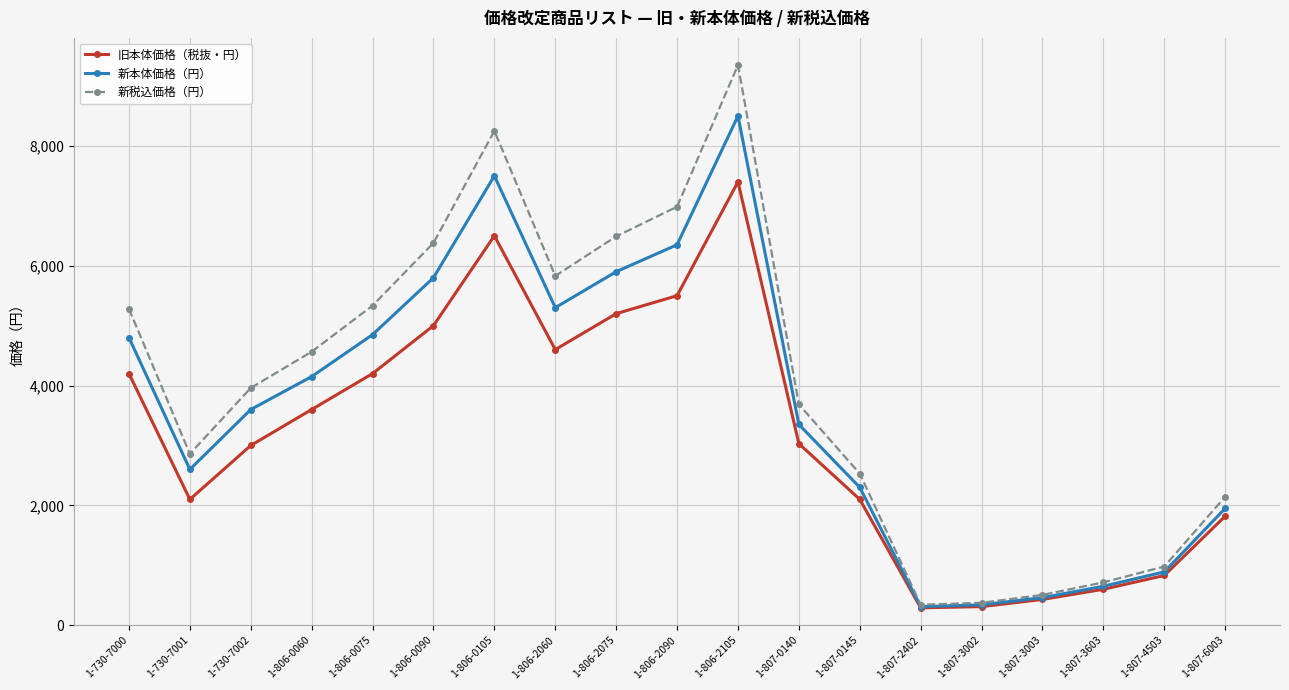

How many interior local valleys does the 新本体価格（円） series have?

3